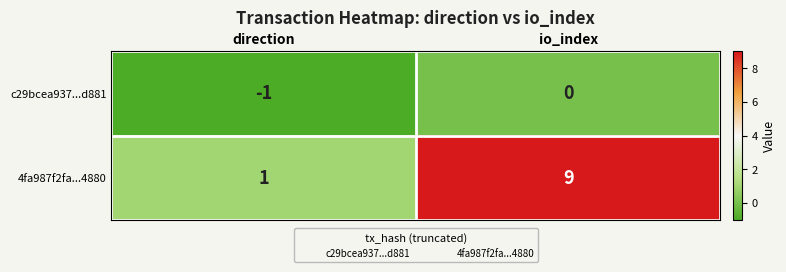

Which series changed the most between direction and io_index?

4fa987f2fa...4880